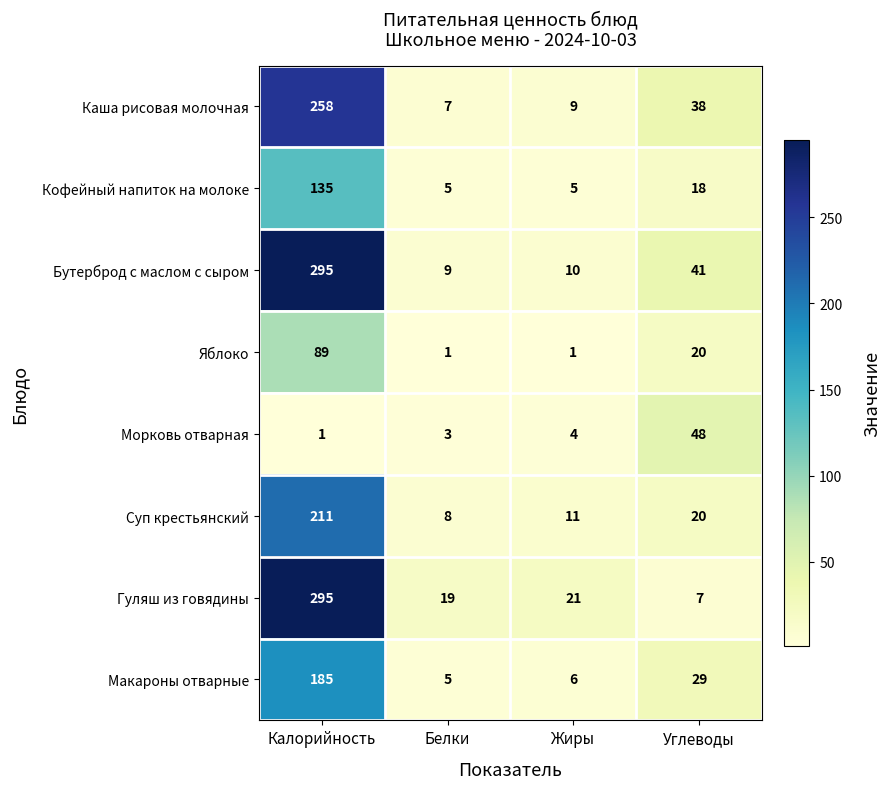

Is it true that Каша рисовая молочная equals 38 at Углеводы?

True